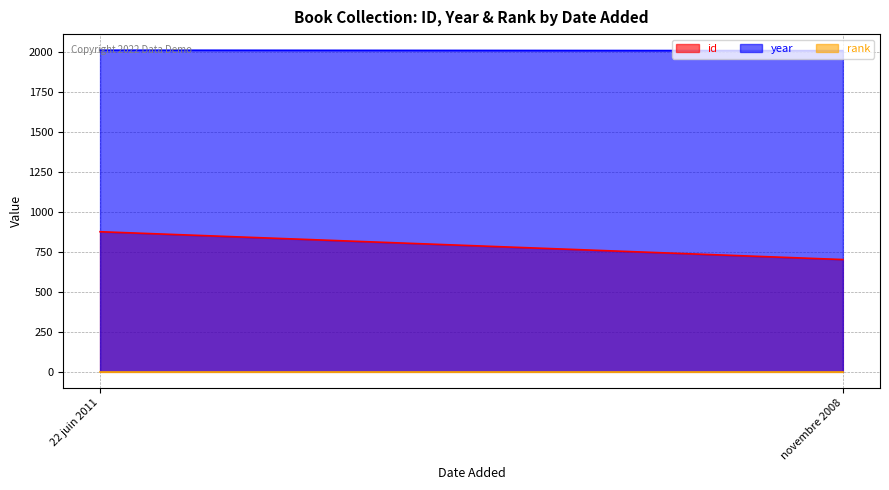

At how many categories does at least one series exceed 1471?

2